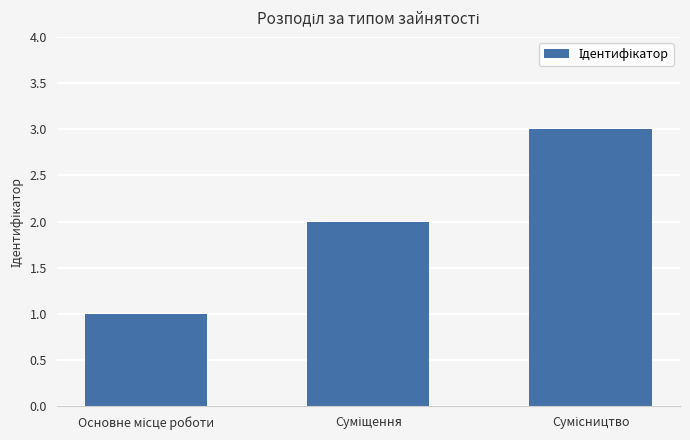

What is the greatest value displayed?

3